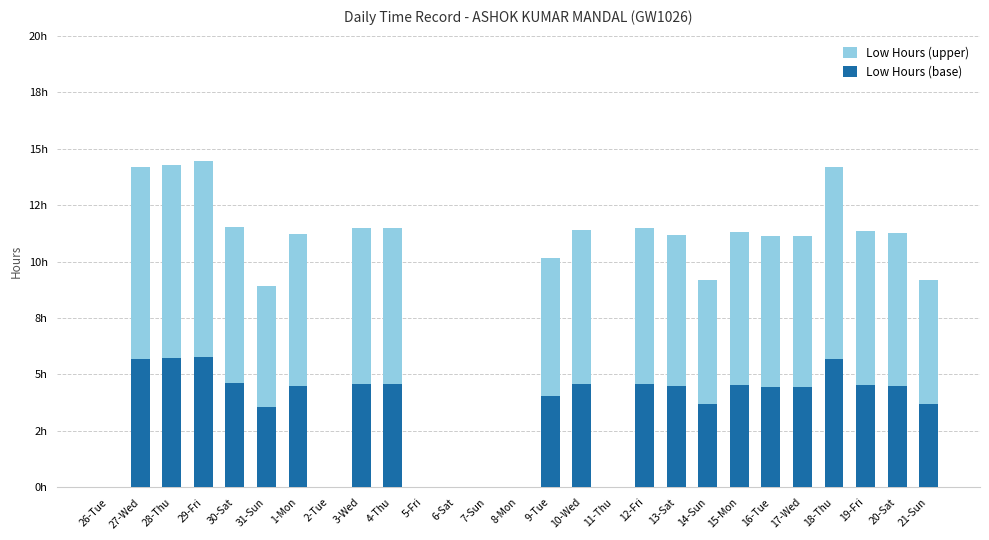

What position from the left is 19-Fri?

25